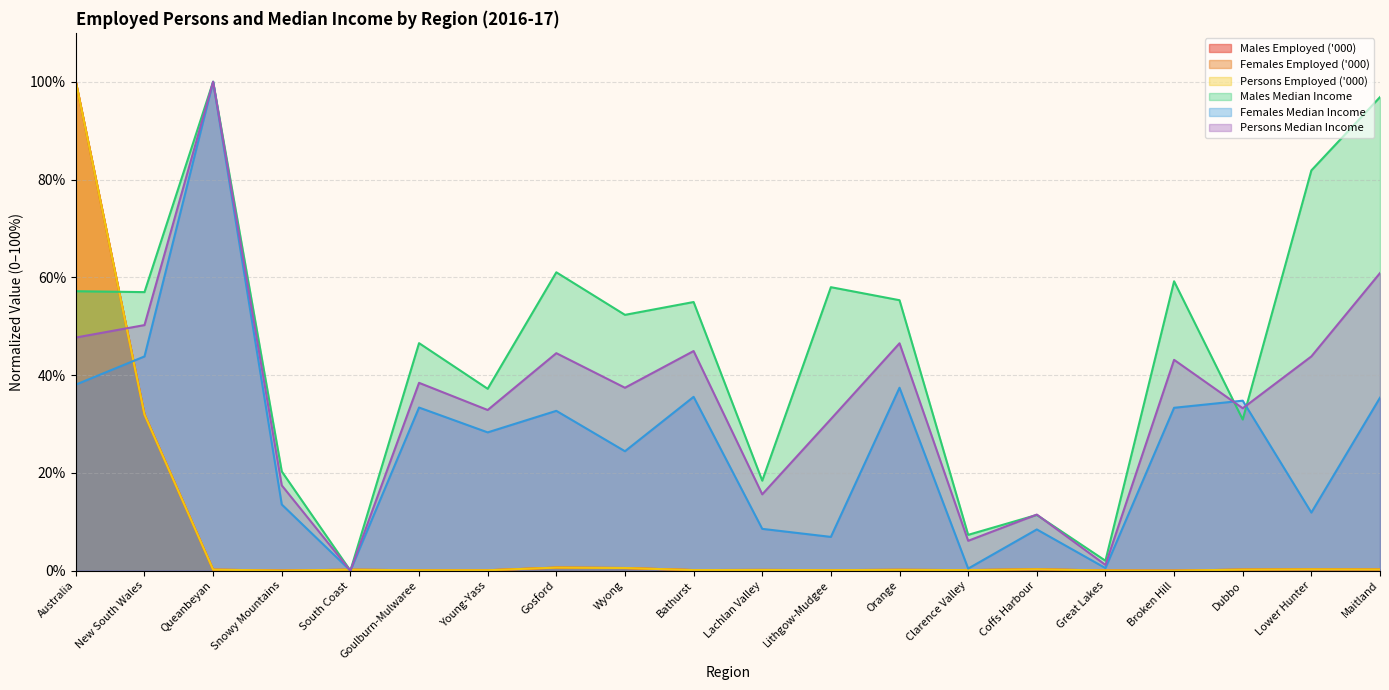

At which category does Males Median Income reach its first local valley?

New South Wales